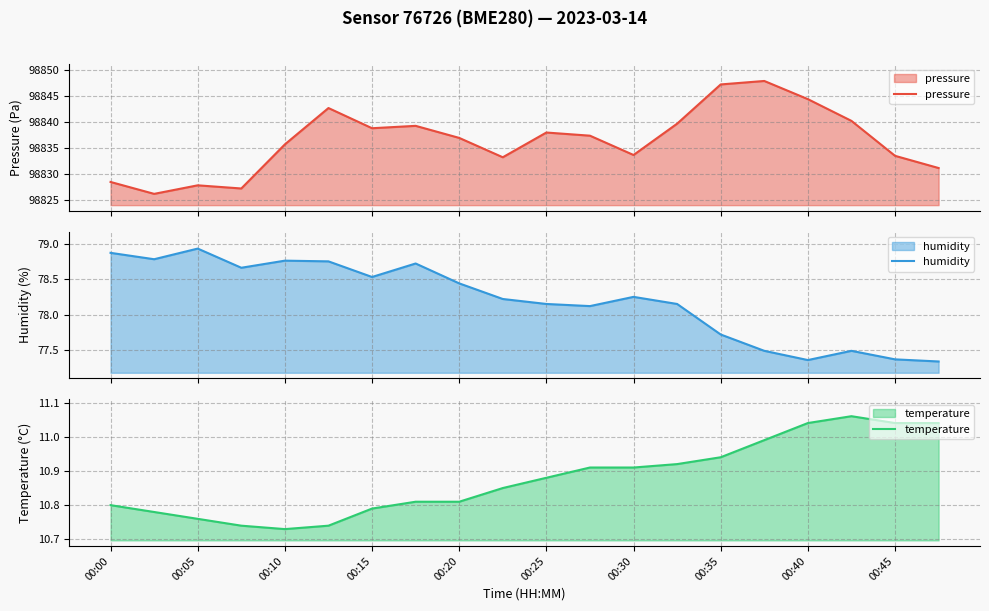

Does the chart have visible grid lines?

Yes